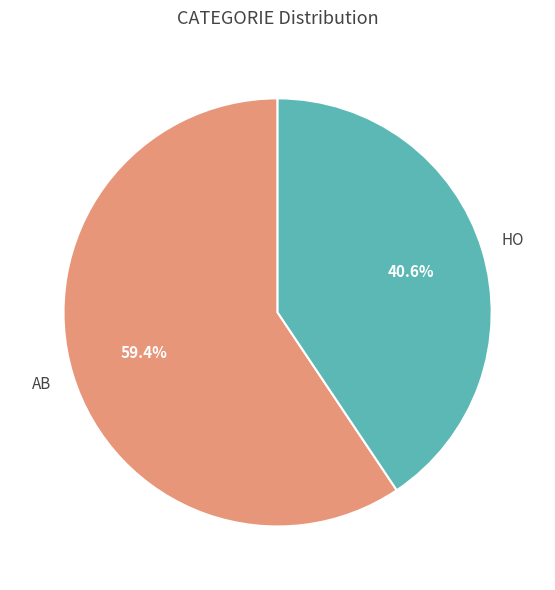

Which slice is the largest?

AB